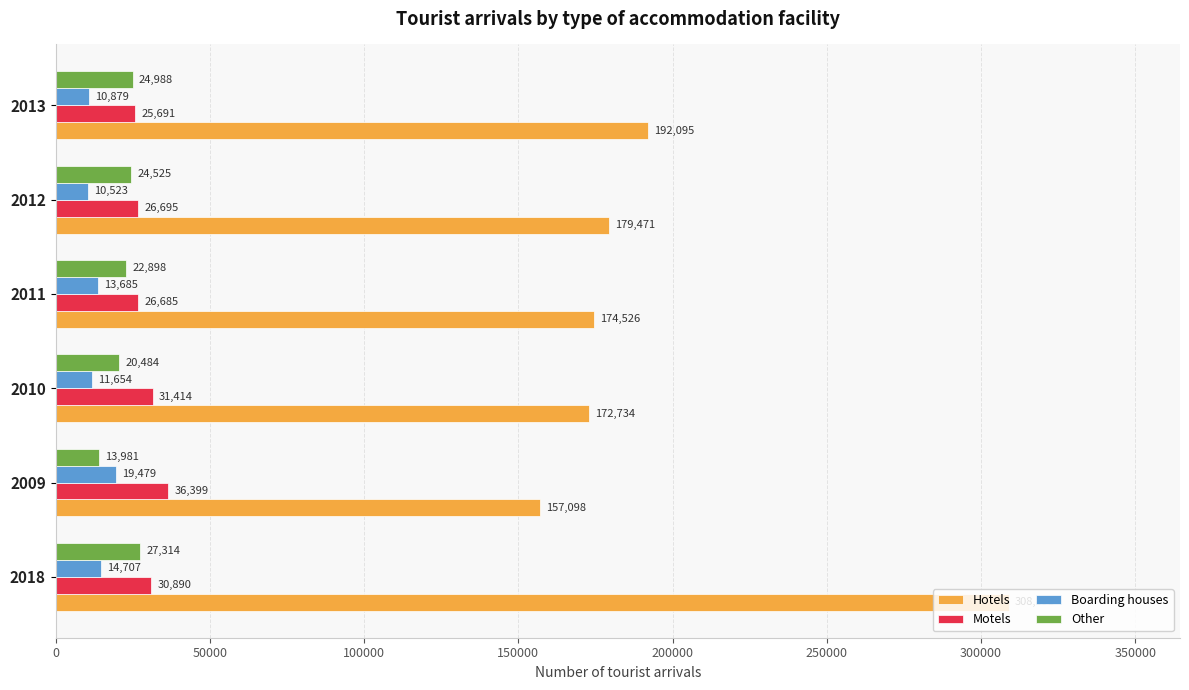

Where is Motels nearest to the value 31045?

2018